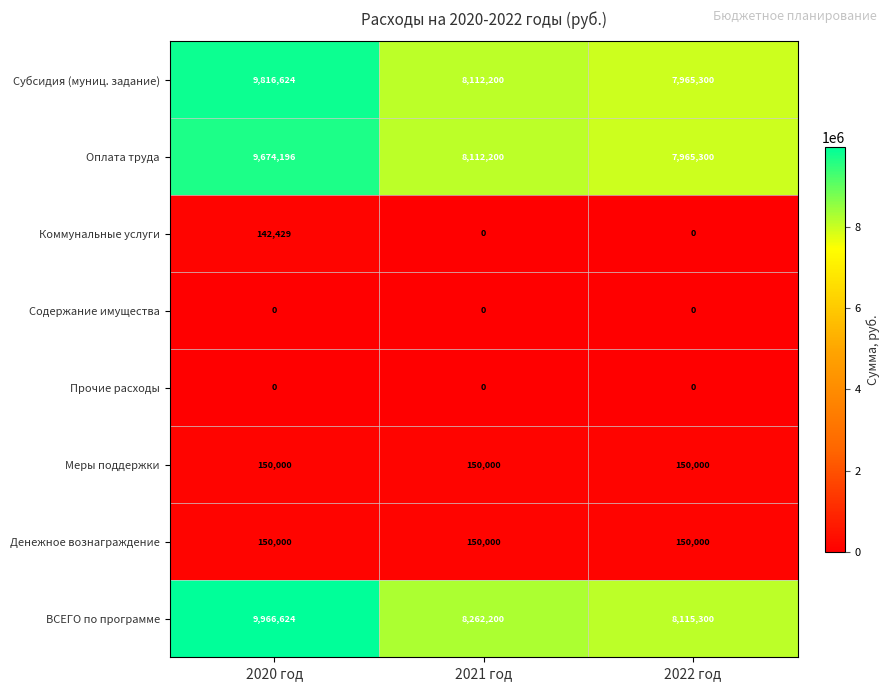

How many data points does each series have?

3